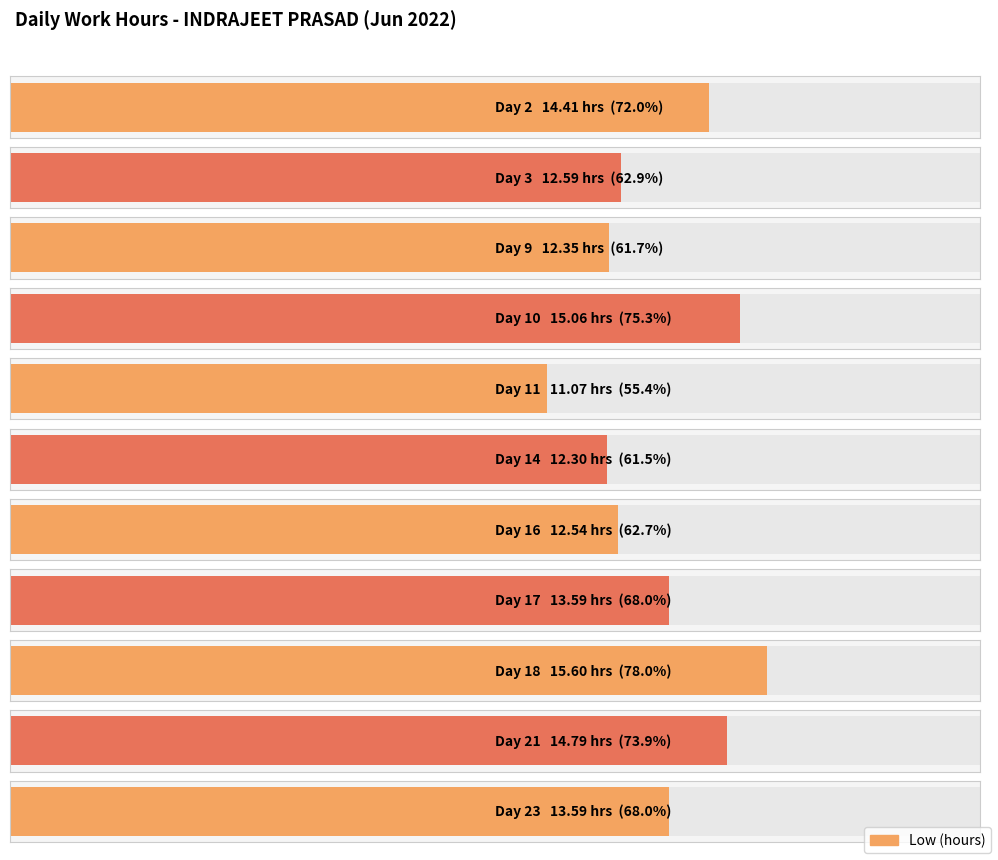

What is the smallest value displayed?

11.1